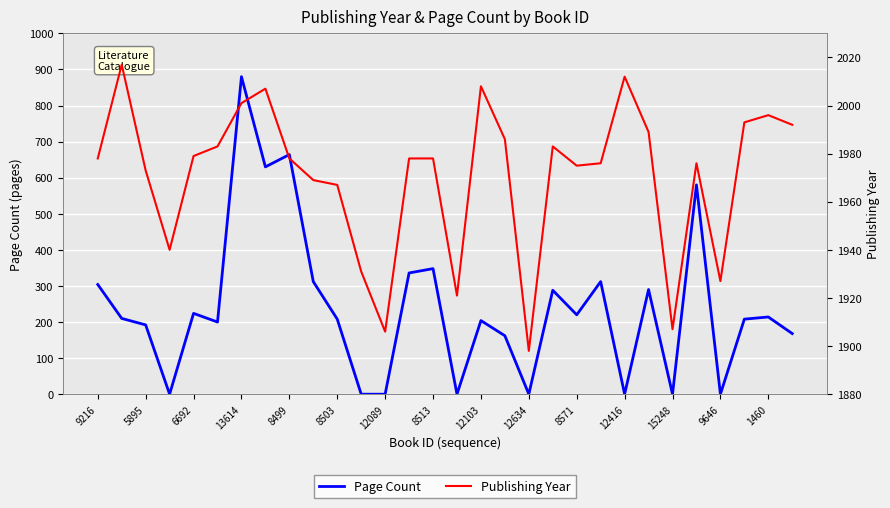

Which series has the largest total across all categories?

Publishing Year